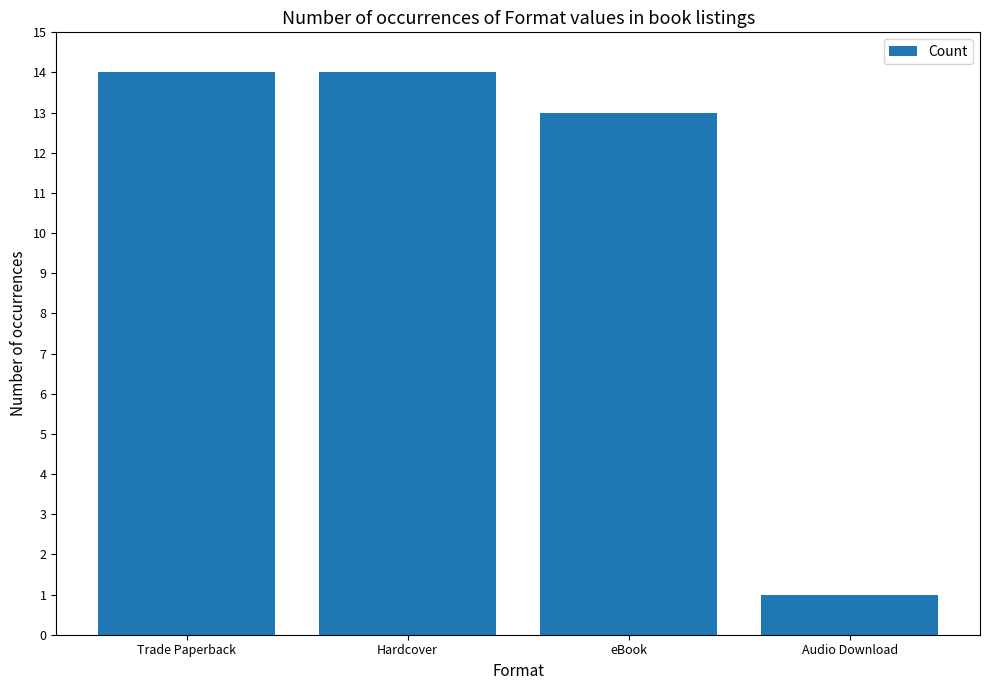

Reading right to left, list all the values displayed in this chart.

Audio Download=1	eBook=13	Hardcover=14	Trade Paperback=14